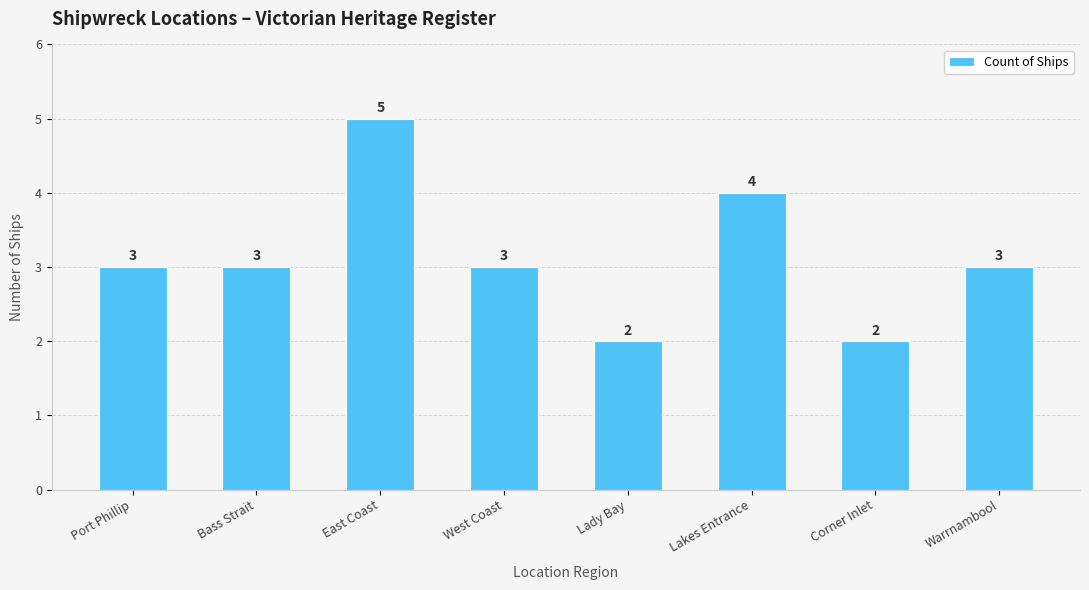

The chart shows a value of 4 at Lakes Entrance. True or false?

True